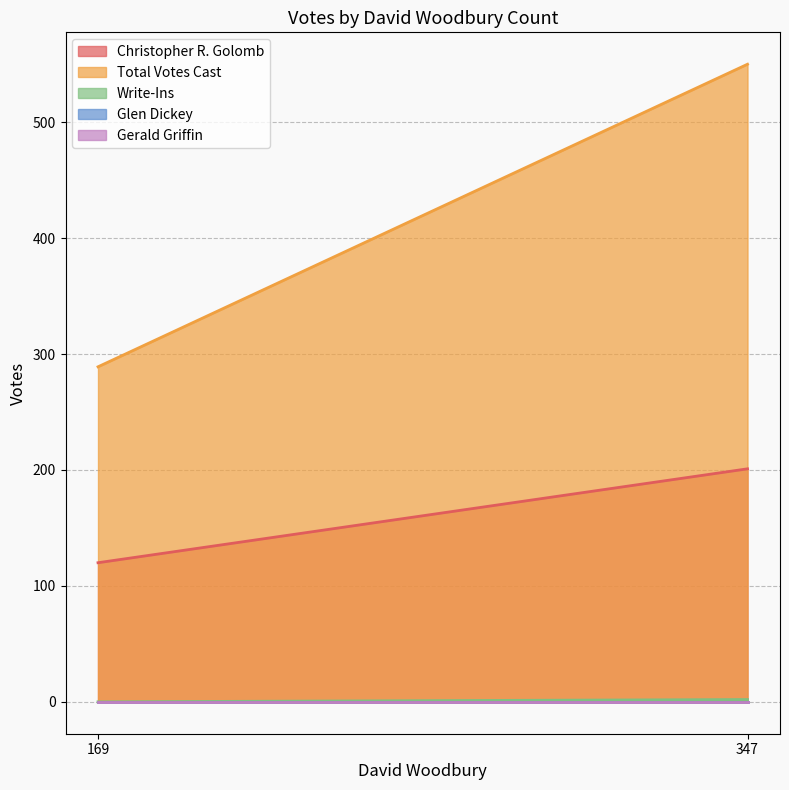

Rank the series at 169 from highest to lowest value.

Total Votes Cast, Christopher R. Golomb, Write-Ins, Glen Dickey, Gerald Griffin